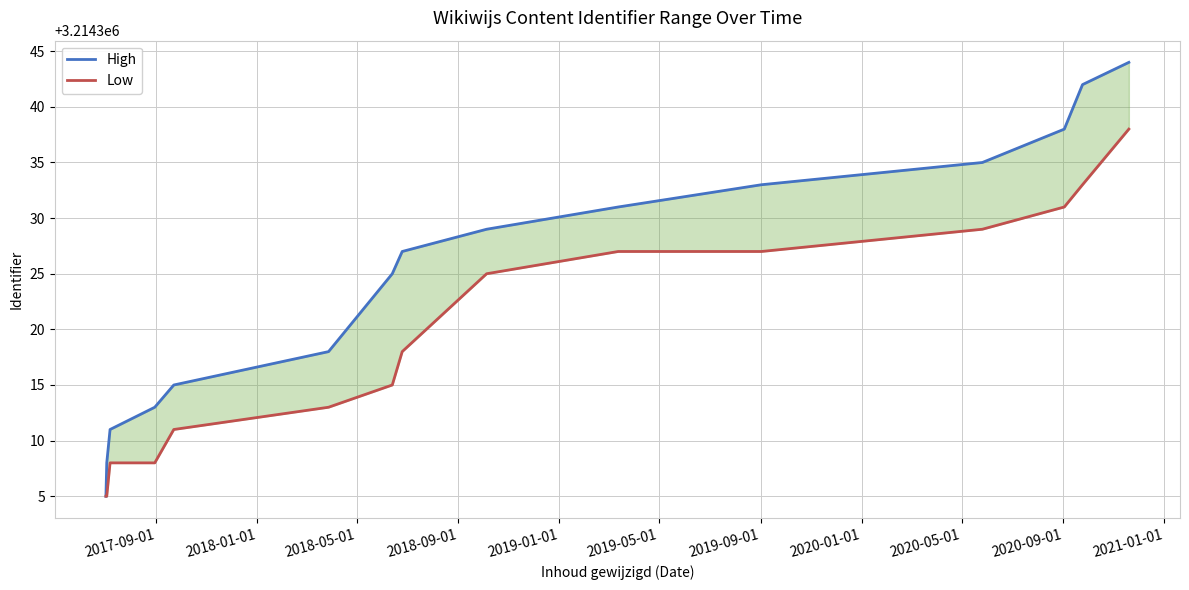

Between 2019-01-01 and 2018-05-01, which is larger?

2019-01-01